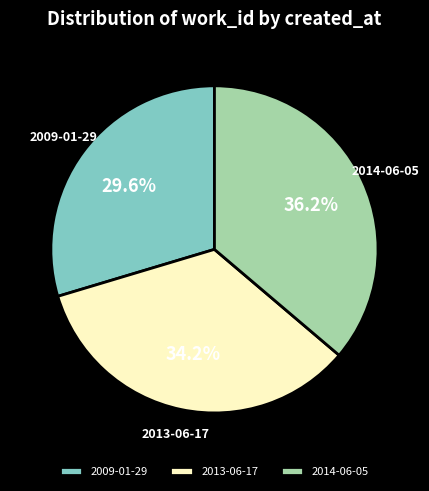

What portion of the pie excludes 2009-01-29?

70.4%